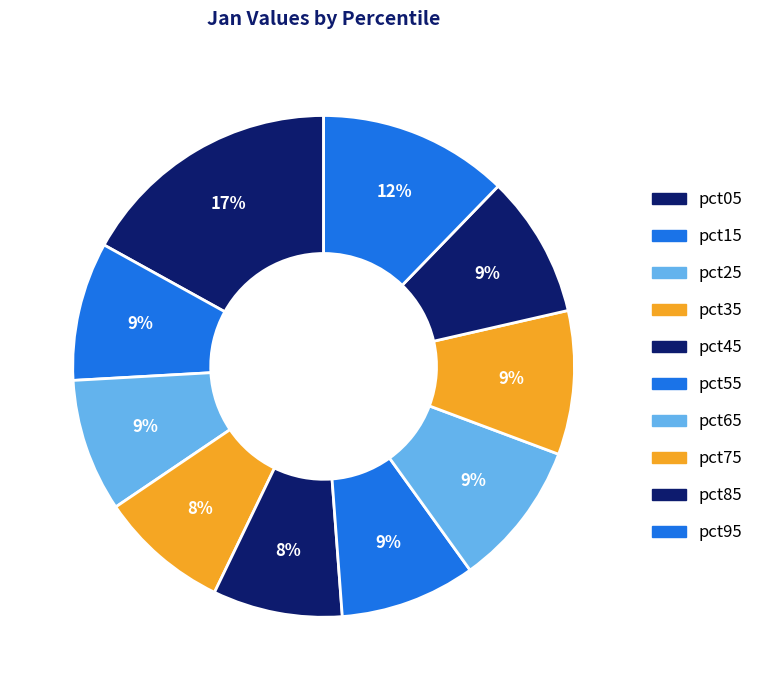

Count the number of slices in the pie.

10